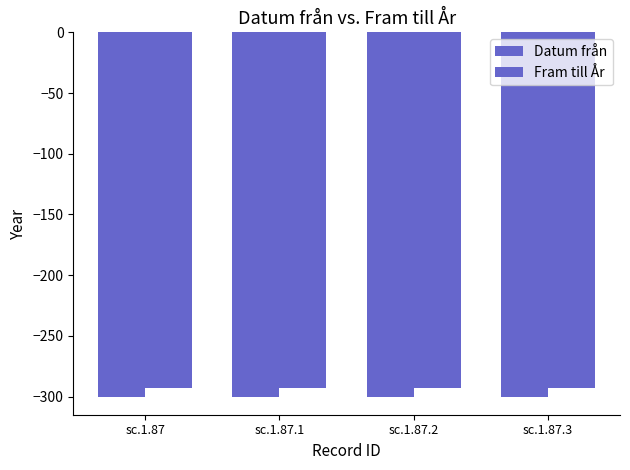

How many categories are shown in the chart?

4